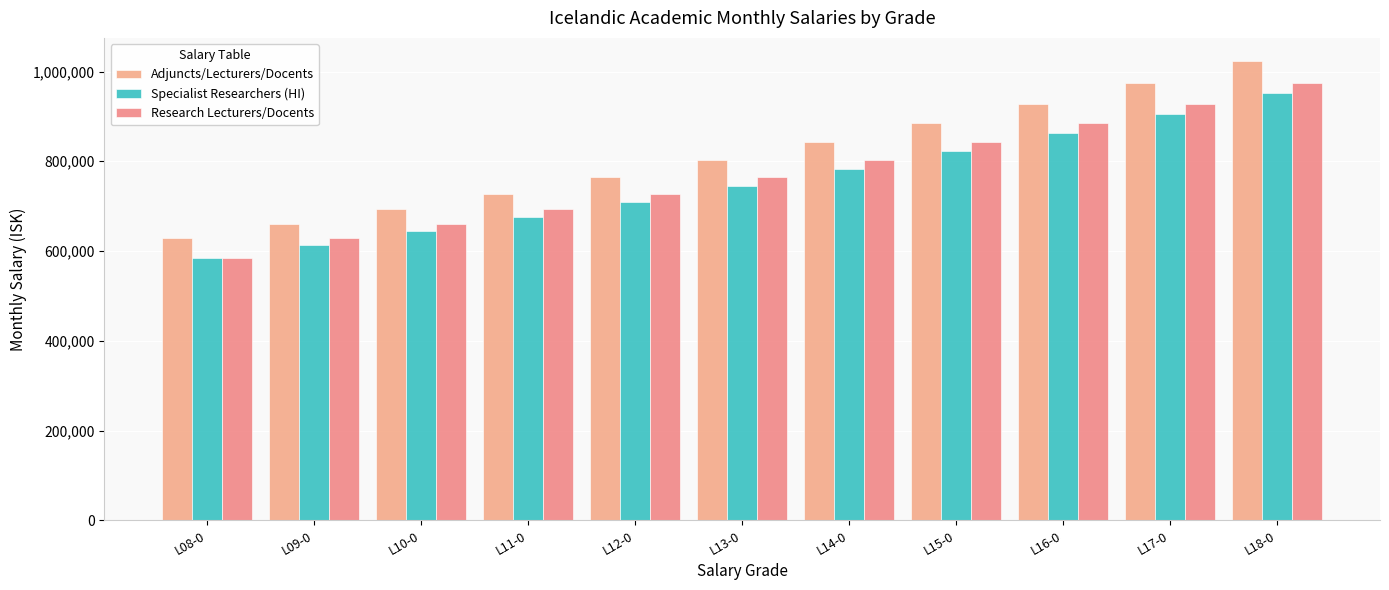

Is the value of Adjuncts/Lecturers/Docents at L12-0 greater than the value of Research Lecturers/Docents at L15-0?

No